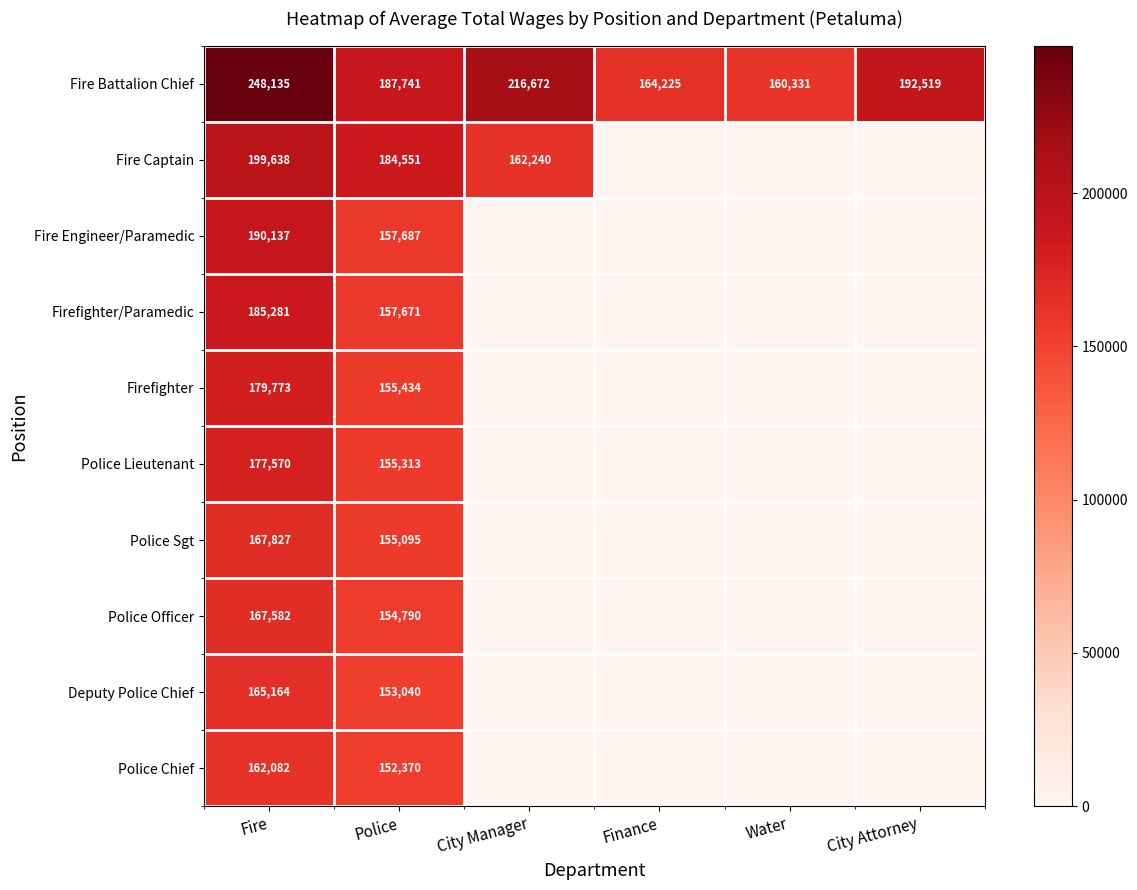

The value of Fire Engineer/Paramedic at Police is 278420.0. True or false?

False